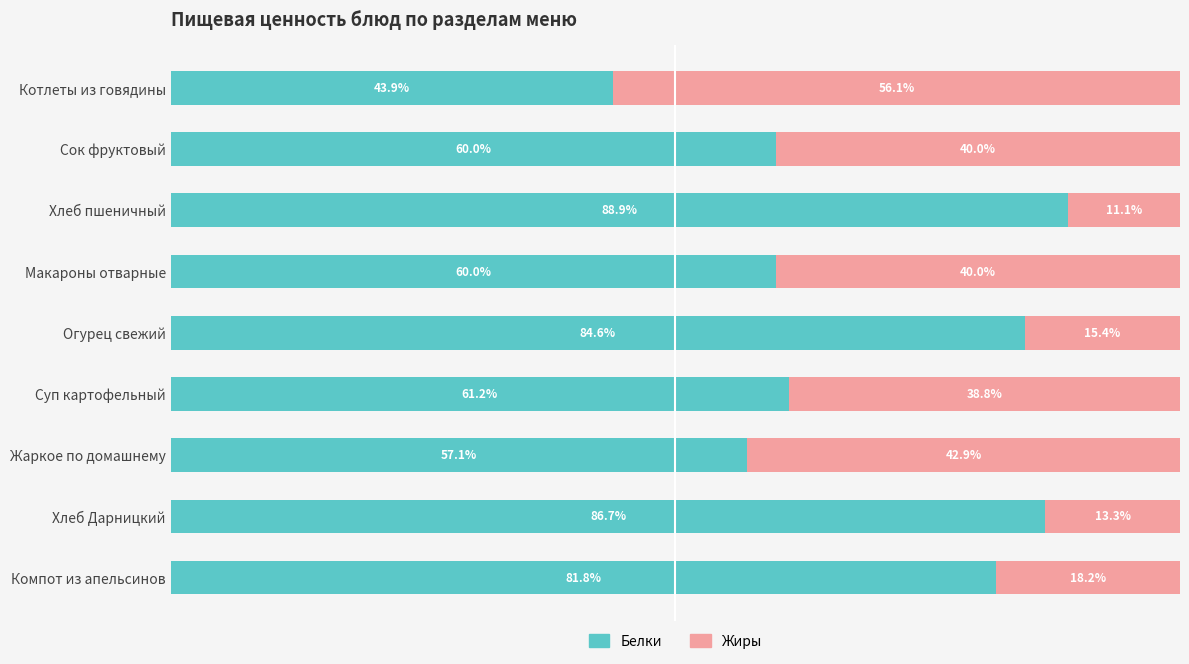

Which category has the lowest value in the Белки series?

Котлеты из говядины